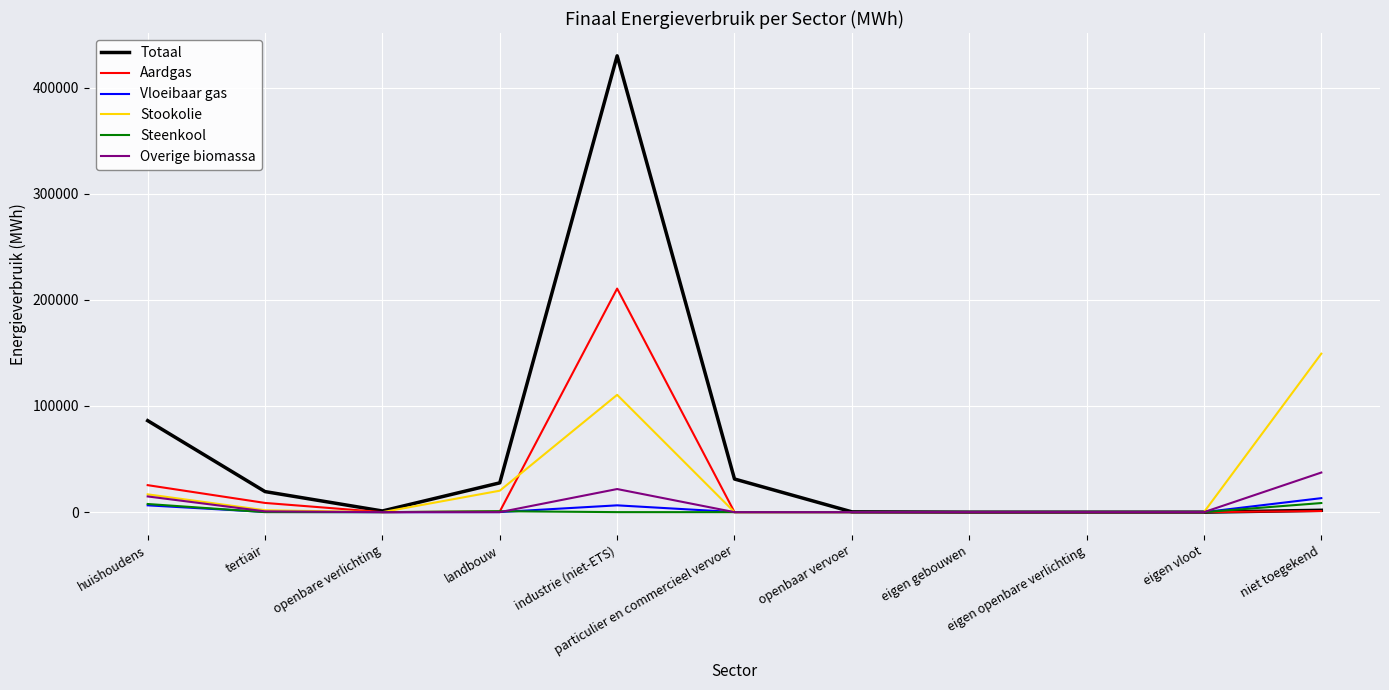

Which series has the largest range (max minus min)?

Totaal